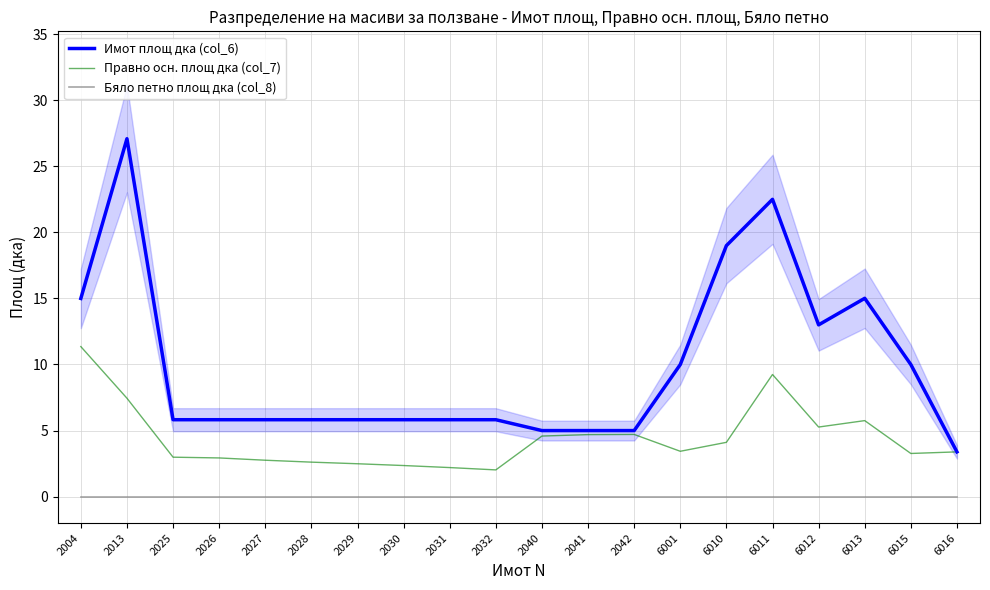

Rank the categories by Имот площ дка (col_6) value from lowest to highest.

6016, 2040, 2041, 2042, 2025, 2026, 2027, 2028, 2029, 2030, 2031, 2032, 6001, 6015, 6012, 2004, 6013, 6010, 6011, 2013